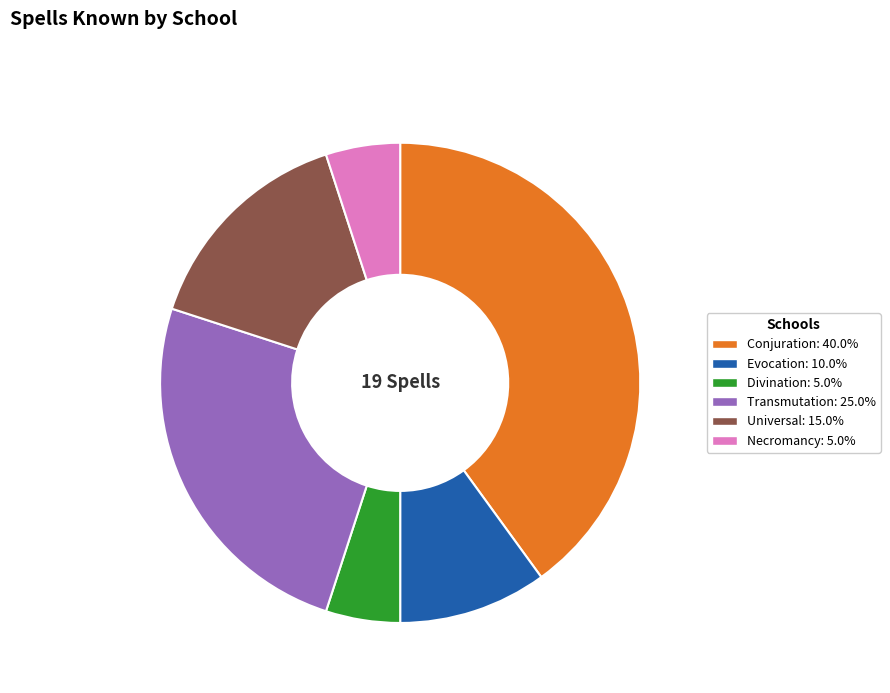

Is there a majority slice in this chart?

No